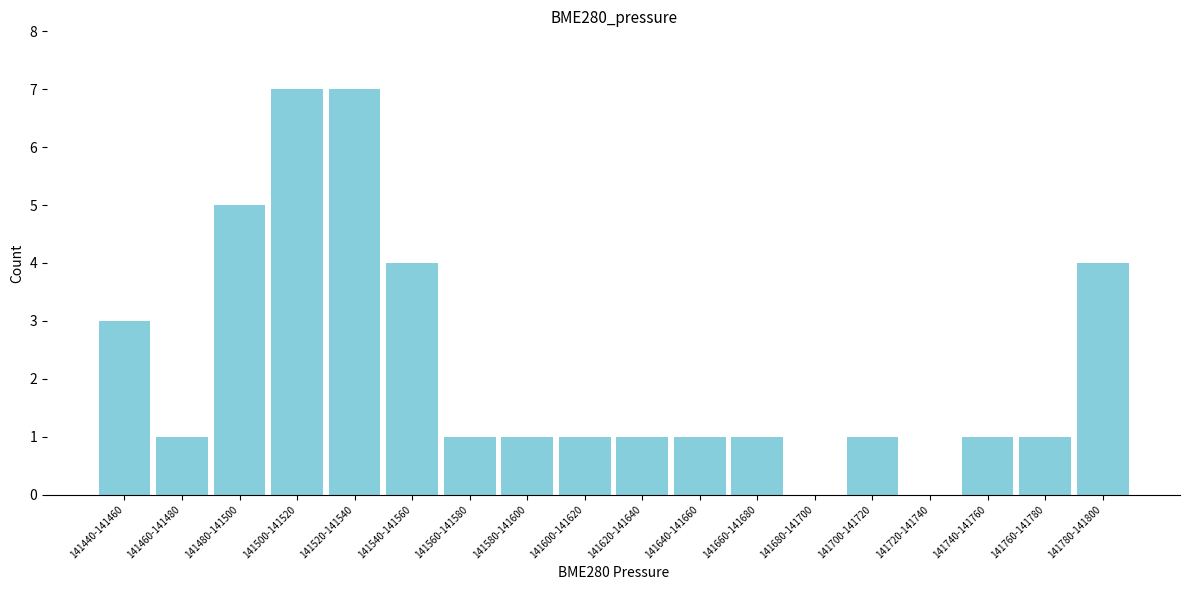

Reading left to right, list all the values displayed in this chart.

141440-141460=3	141460-141480=1	141480-141500=5	141500-141520=7	141520-141540=7	141540-141560=4	141560-141580=1	141580-141600=1	141600-141620=1	141620-141640=1	141640-141660=1	141660-141680=1	141680-141700=0	141700-141720=1	141720-141740=0	141740-141760=1	141760-141780=1	141780-141800=4